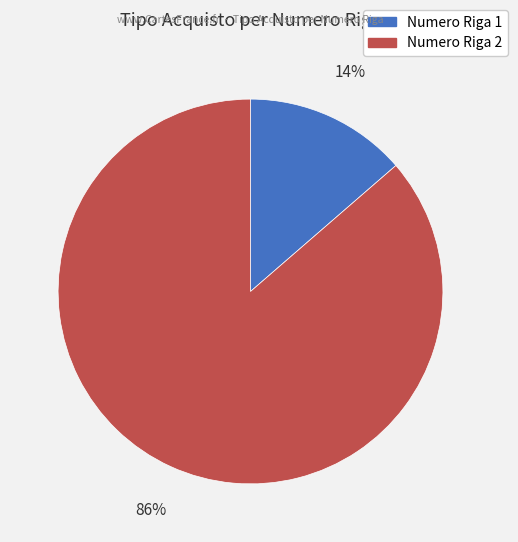

Does any single category account for the majority?

Yes